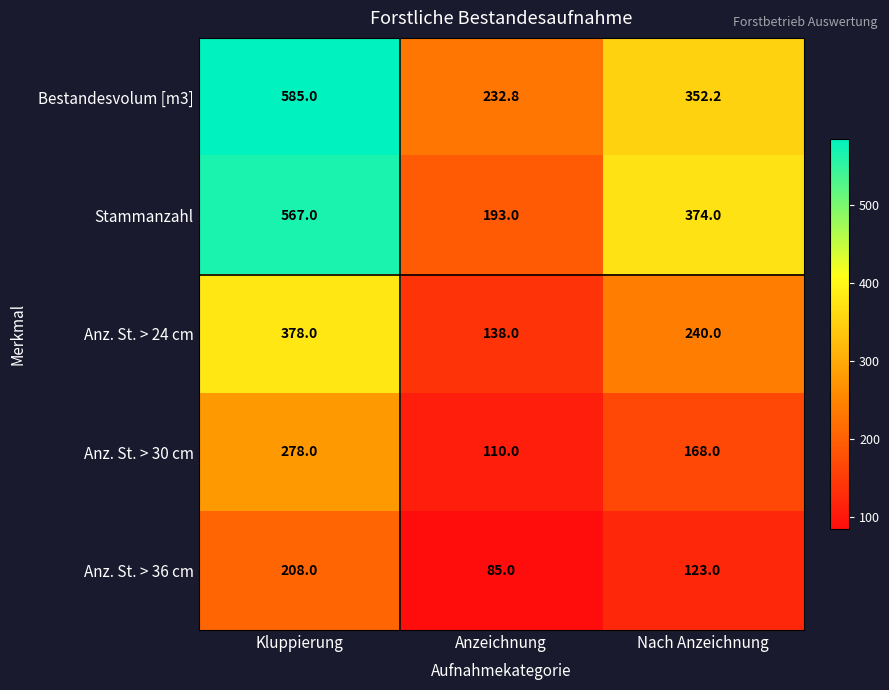

What is the total value across all series at Kluppierung?

2016.0